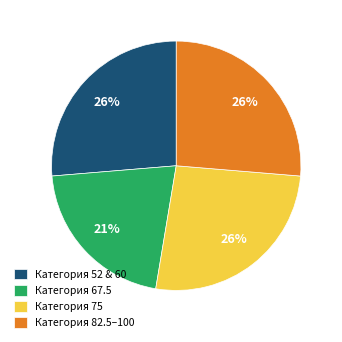

Does any single category account for the majority?

No